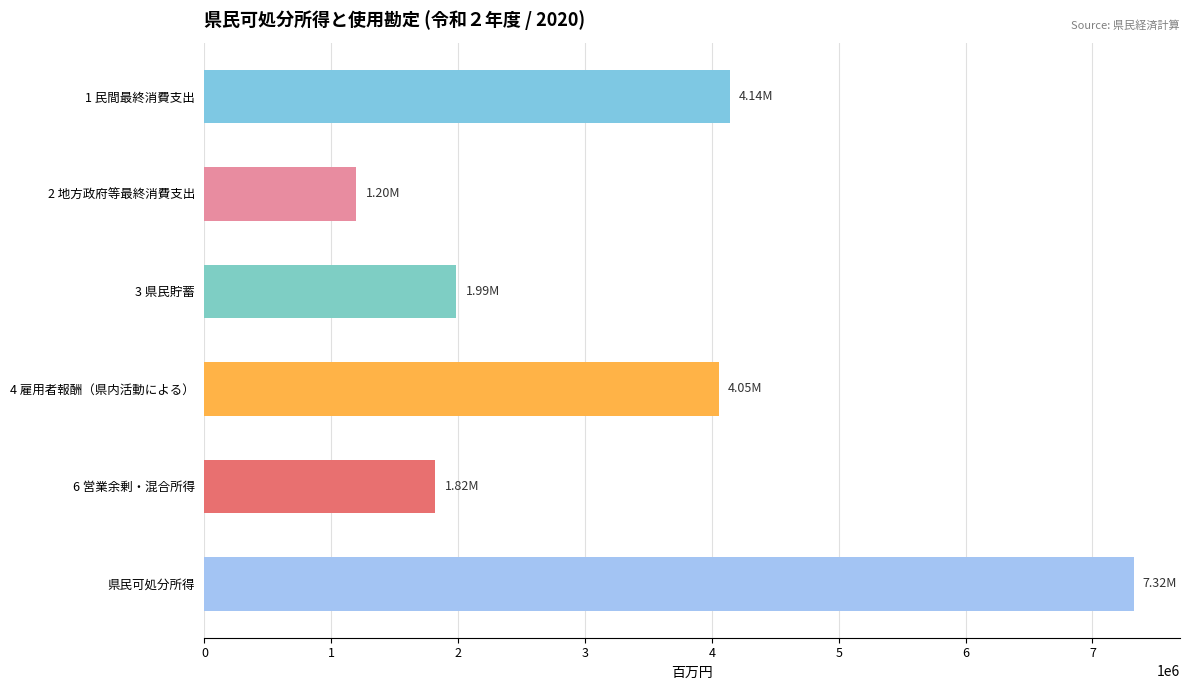

Is it true that 3 県民貯蓄 equals 2544585.9 at 2014?

False